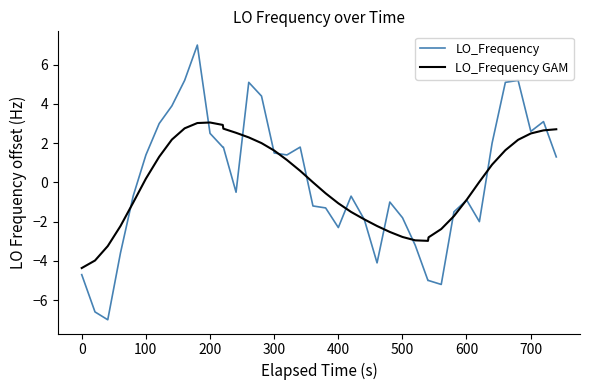

Which series has the widest spread of values?

LO_Frequency